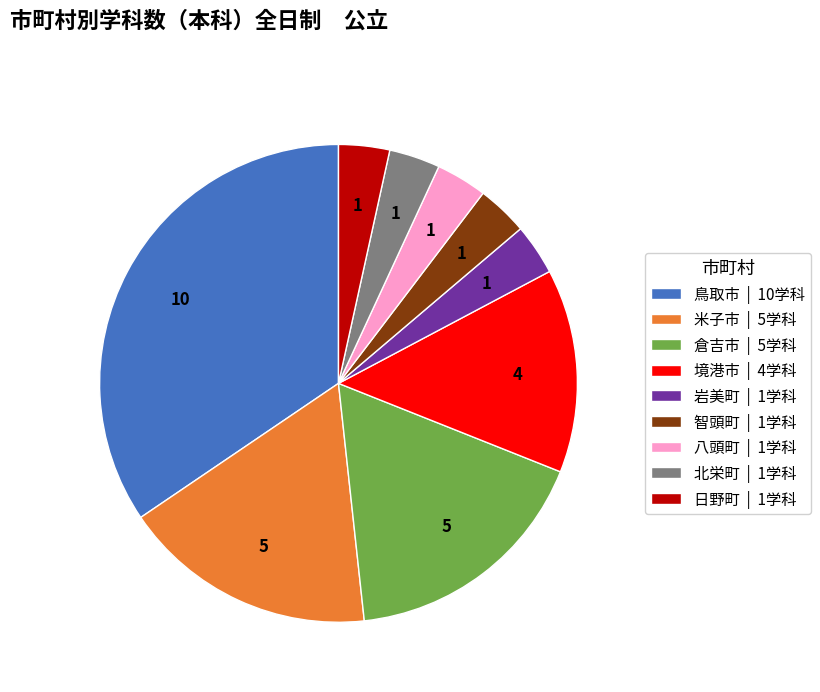

Does 岩美町 | 1学科 represent more than half of the total?

No